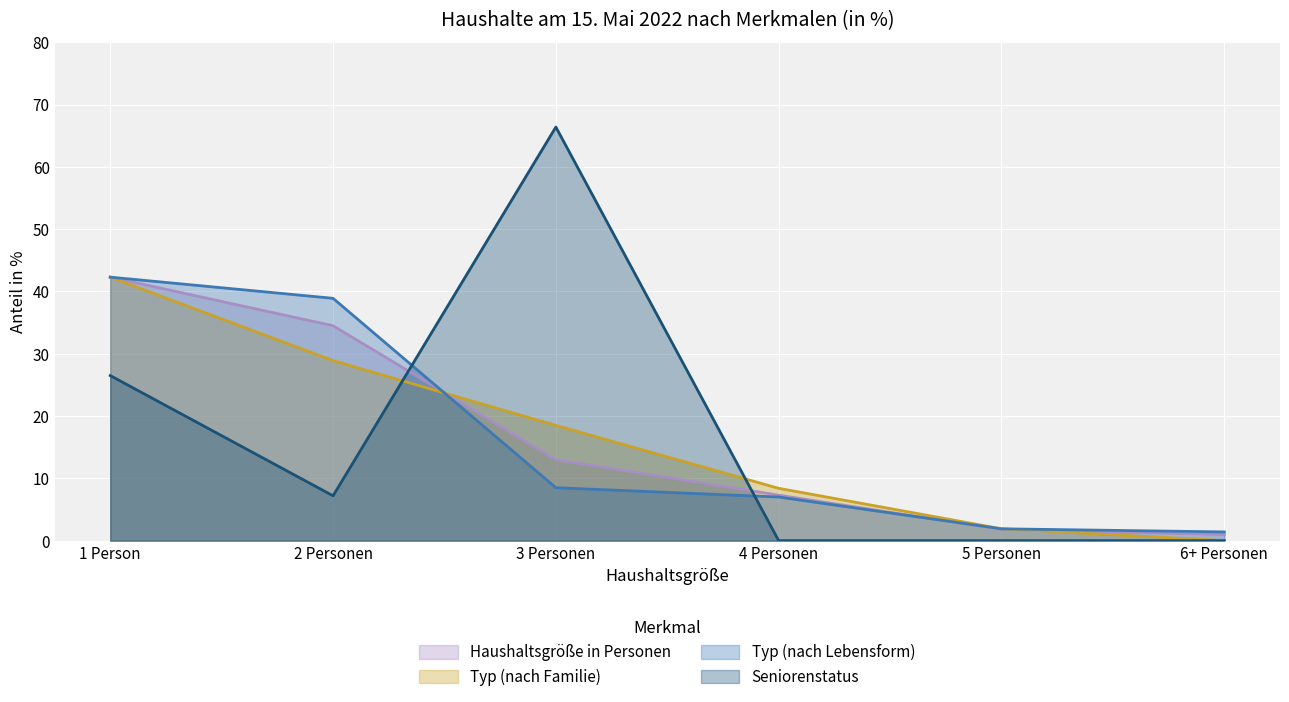

List the series in order of their peak value, lowest first.

Haushaltsgröße in Personen, Typ (nach Familie), Typ (nach Lebensform), Seniorenstatus